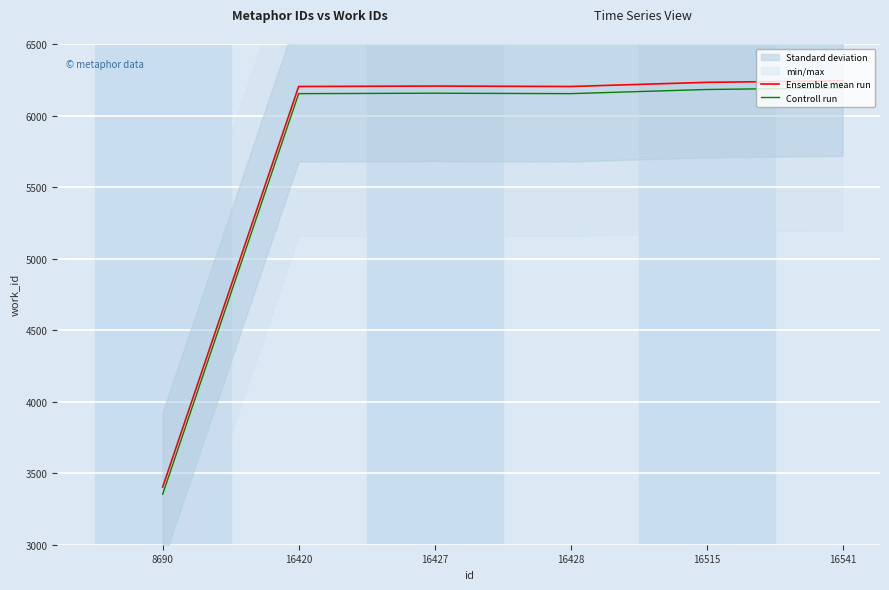

Which category has the lowest value in the Ensemble mean run series?

8690